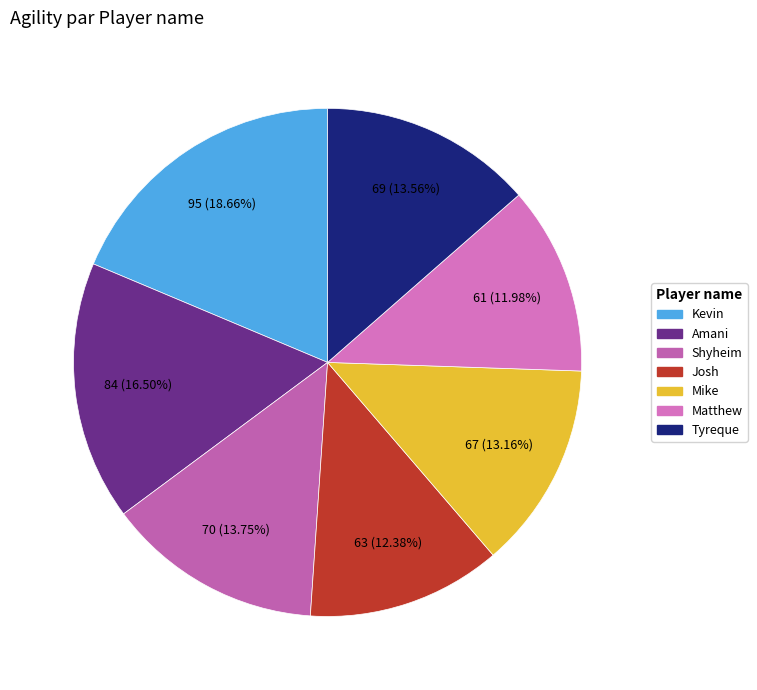

What is the largest slice in the pie chart?

Kevin